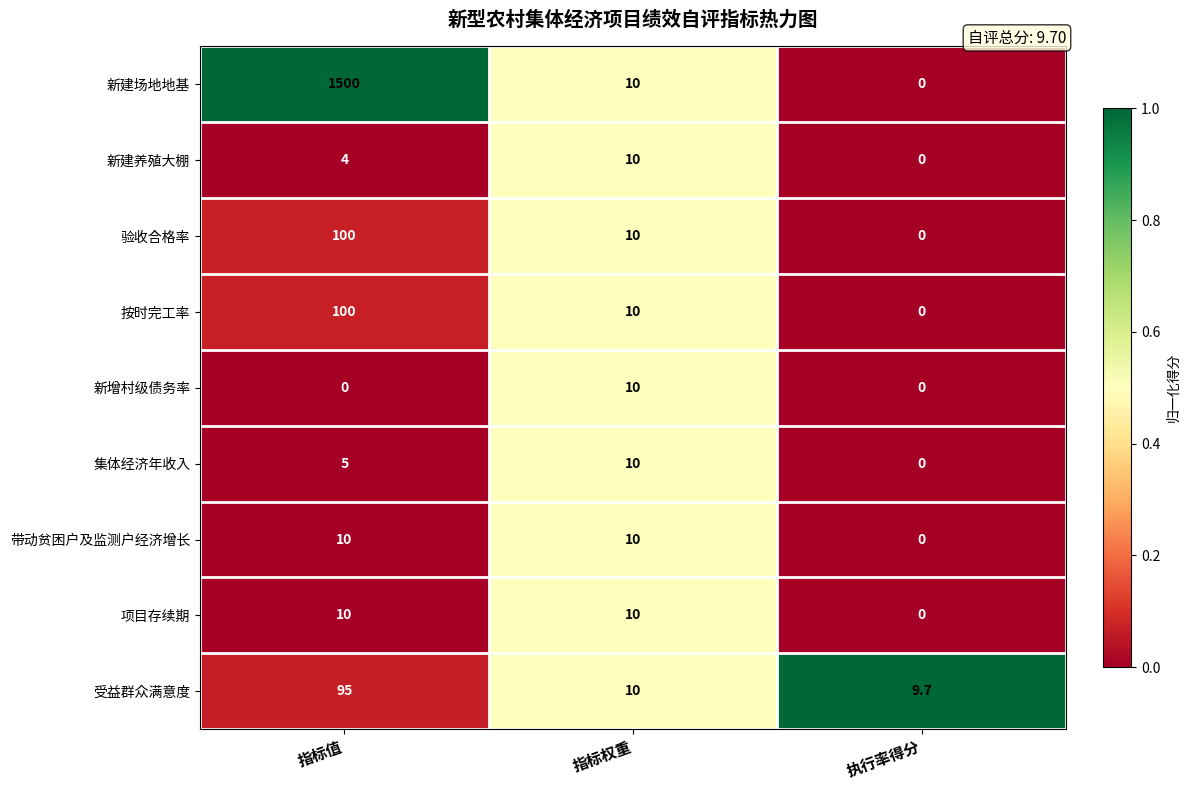

True or false: 集体经济年收入 has a value of 16.6 at 指标权重.

False